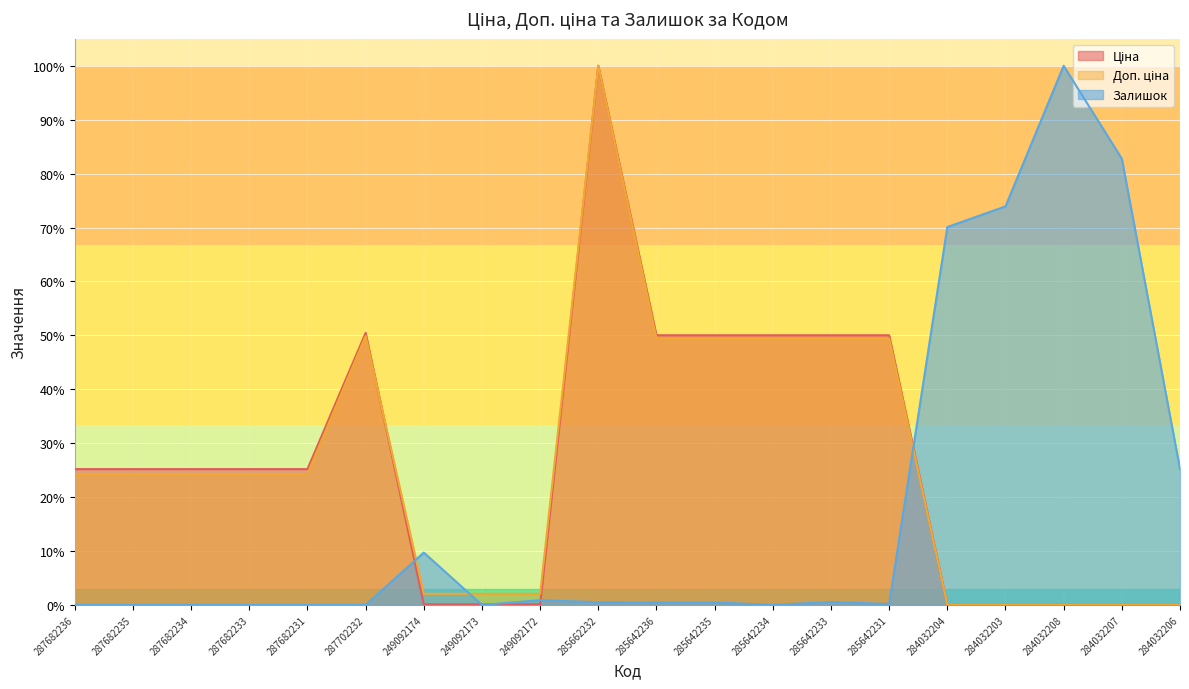

Is the value of Ціна at 284032208 greater than the value of Залишок at 284032203?

No